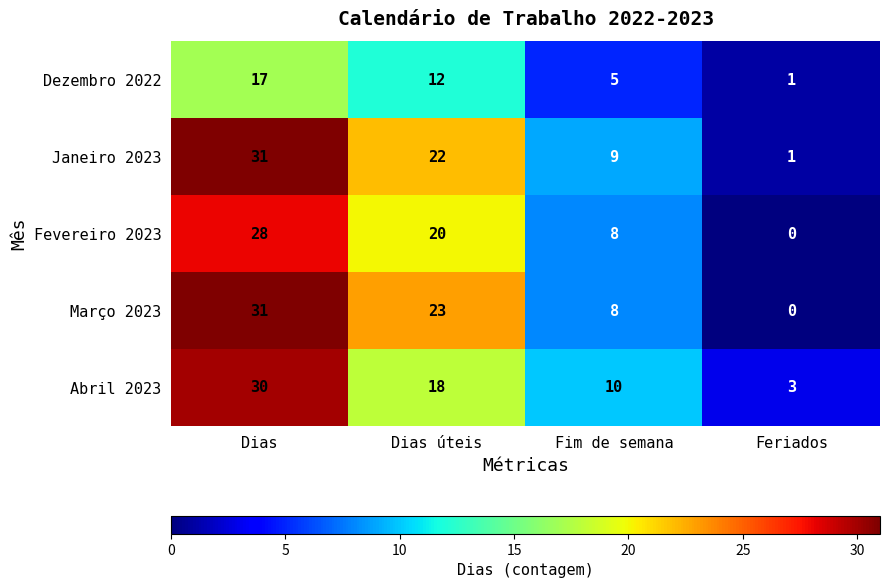

Which series has the widest spread of values?

Março 2023